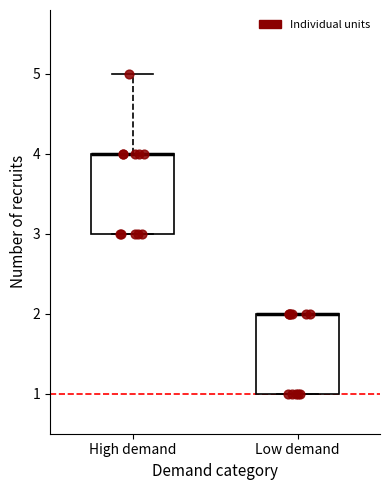

Where does the upper whisker of the box for High demand end on the y-axis? The values are not printed on the chart, so give them approximately, as read against the axis.

5